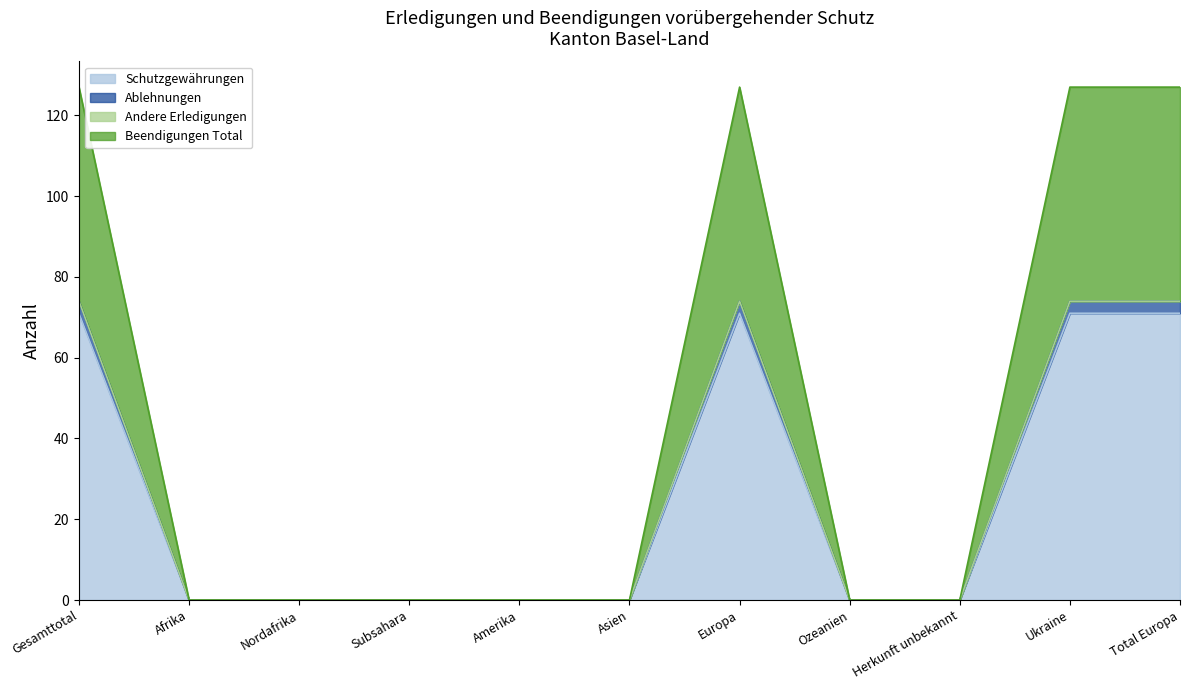

What is the sum of all Schutzgewährungen values?

284